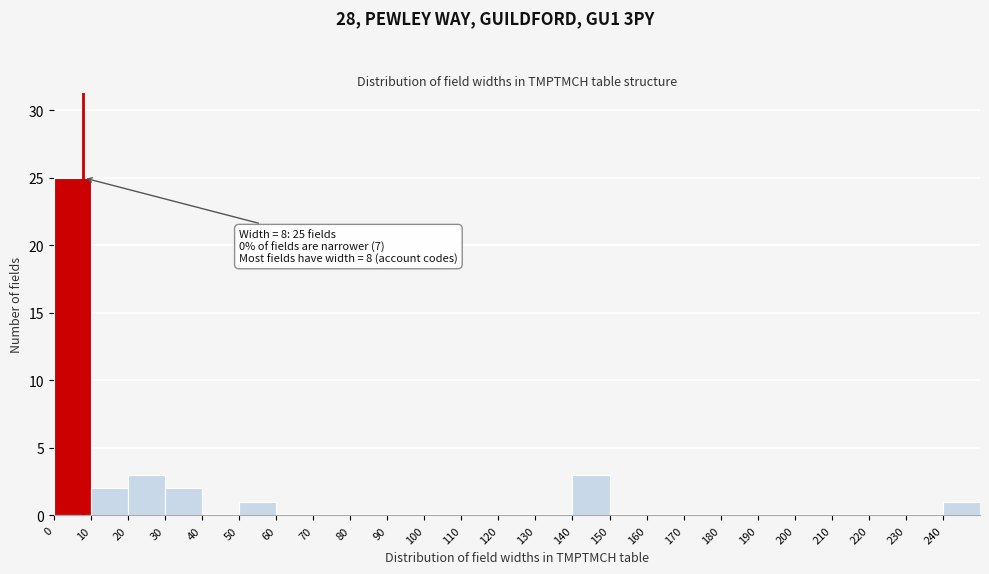

Which range on the x-axis has the tallest bar?

0 to 10